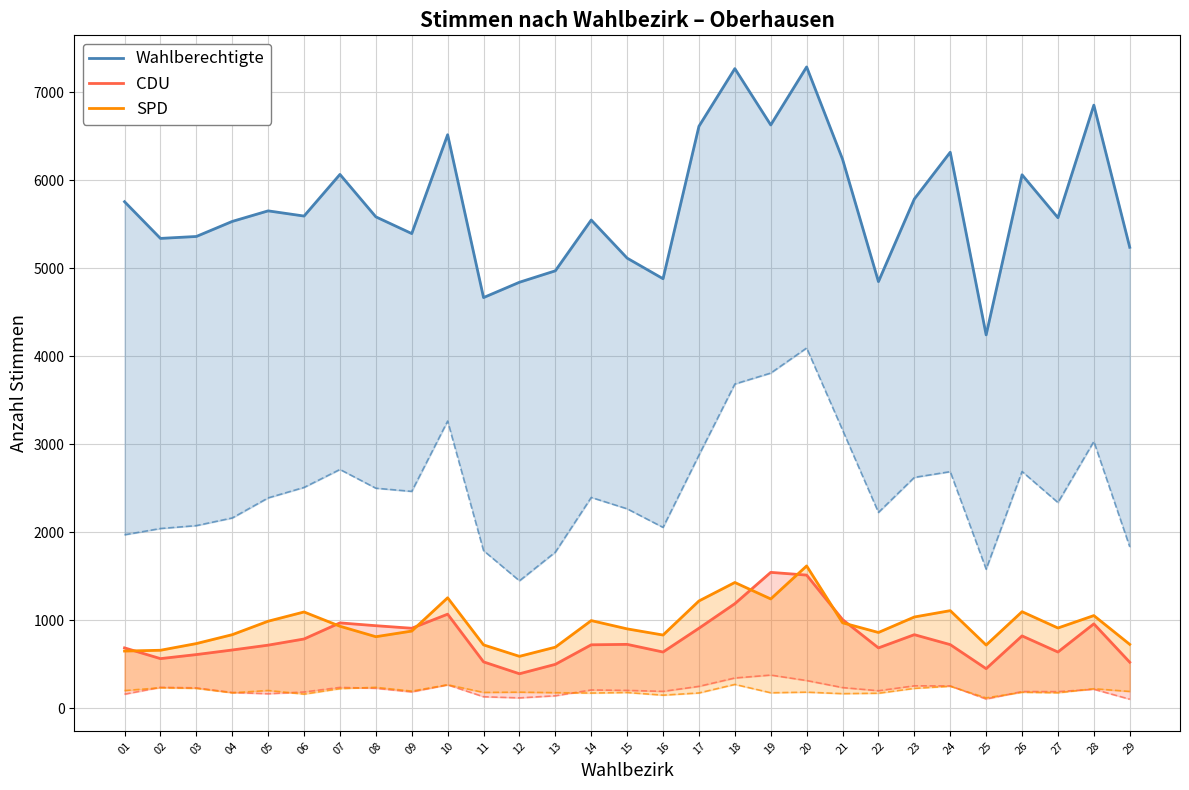

Which series changed the most between 02 and 22?

Wahlberechtigte